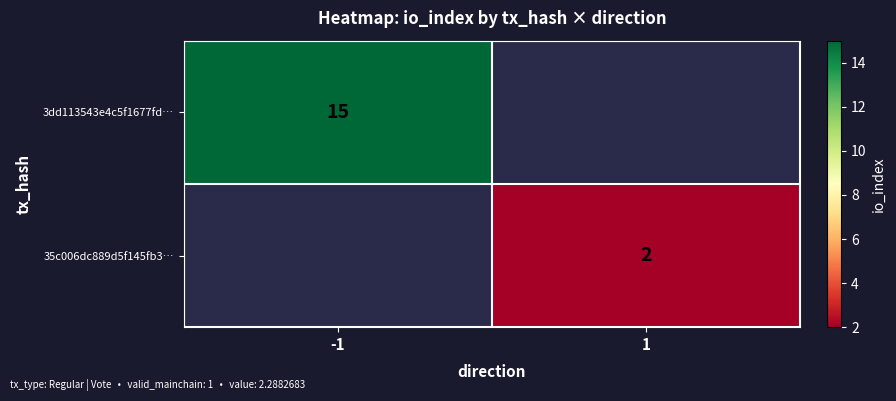

True or false: 3dd113543e4c5f1677fd… has a value of 26 at -1.

False